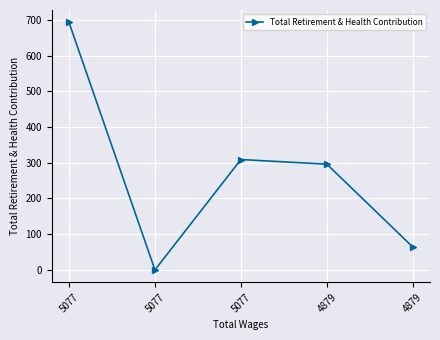

Where is the first local minimum?

5077